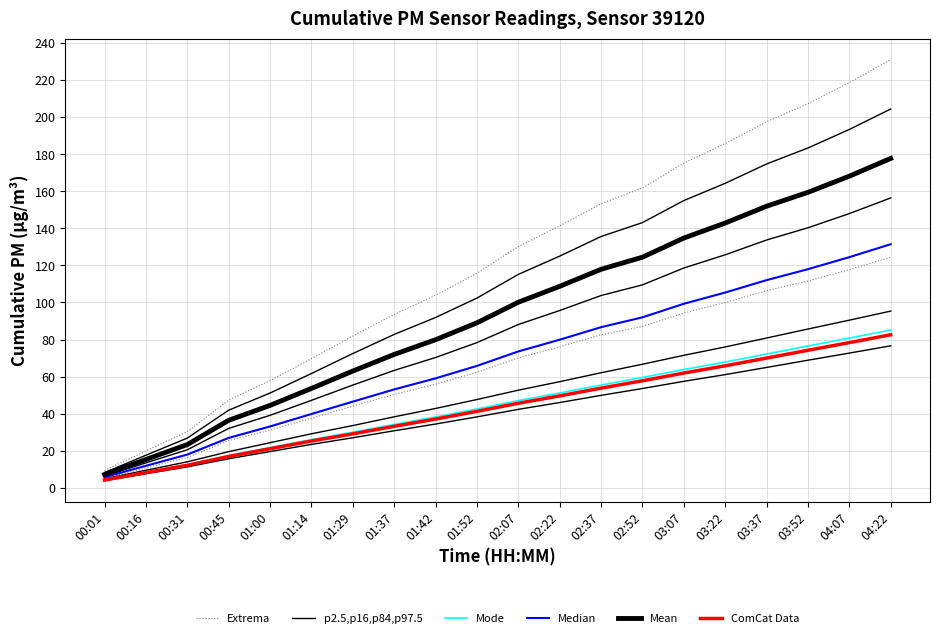

Is the value of p2.5,p16,p84,p97.5 at 03:22 greater than the value of Mode at 03:22?

Yes